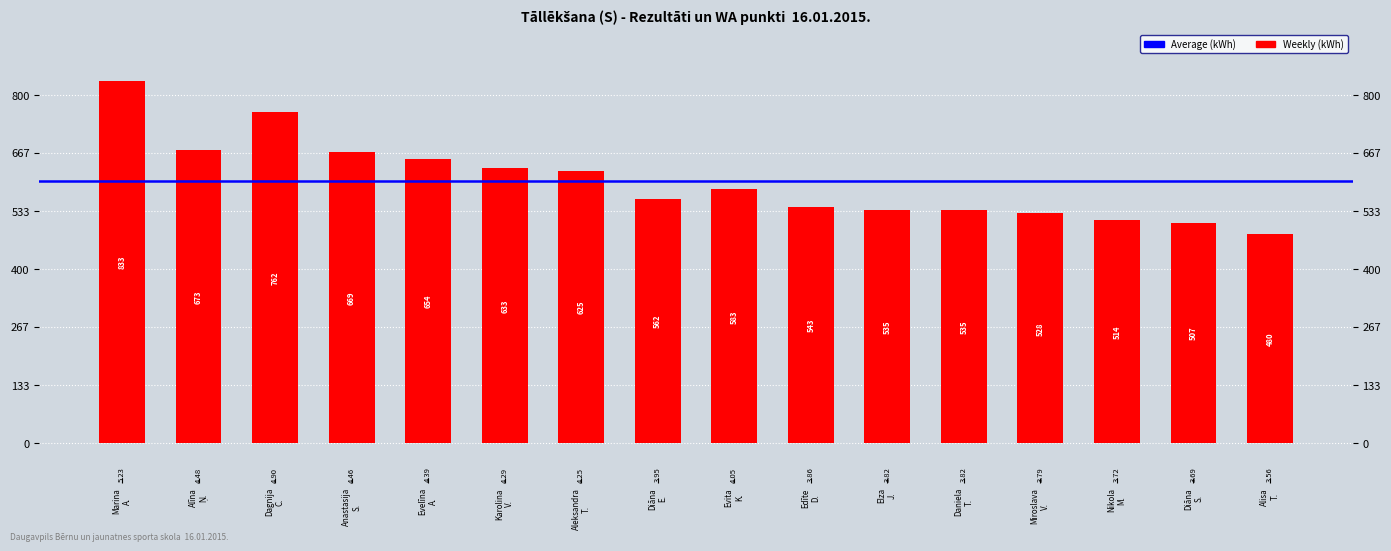

What position from the left is Dagnija C.?

3